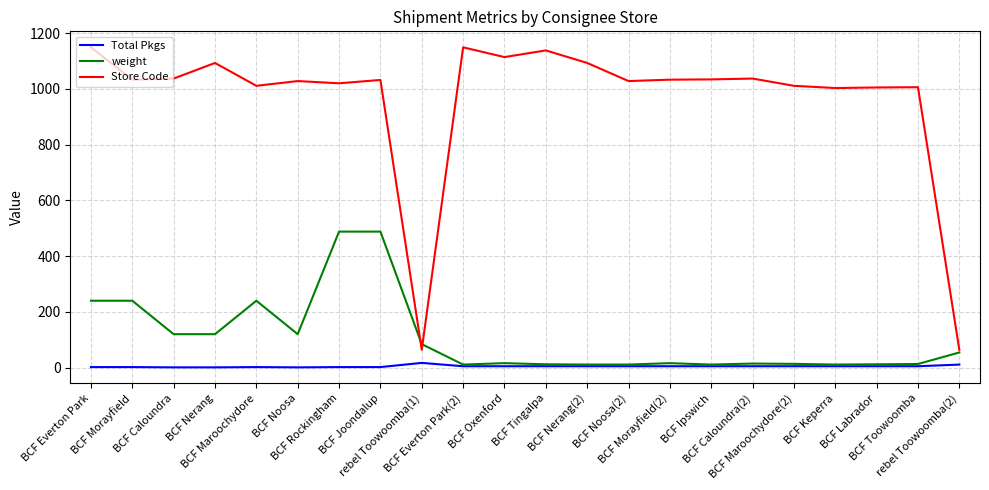

What position from the left is BCF Everton Park?

1